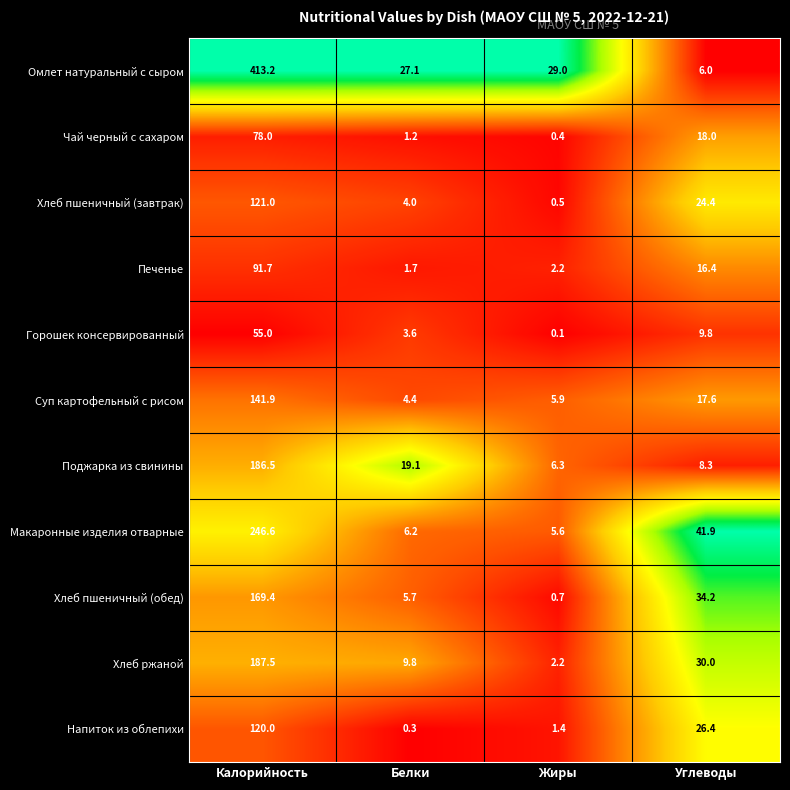

What is the difference between the second highest and minimum values in the Хлеб ржаной series?

27.8